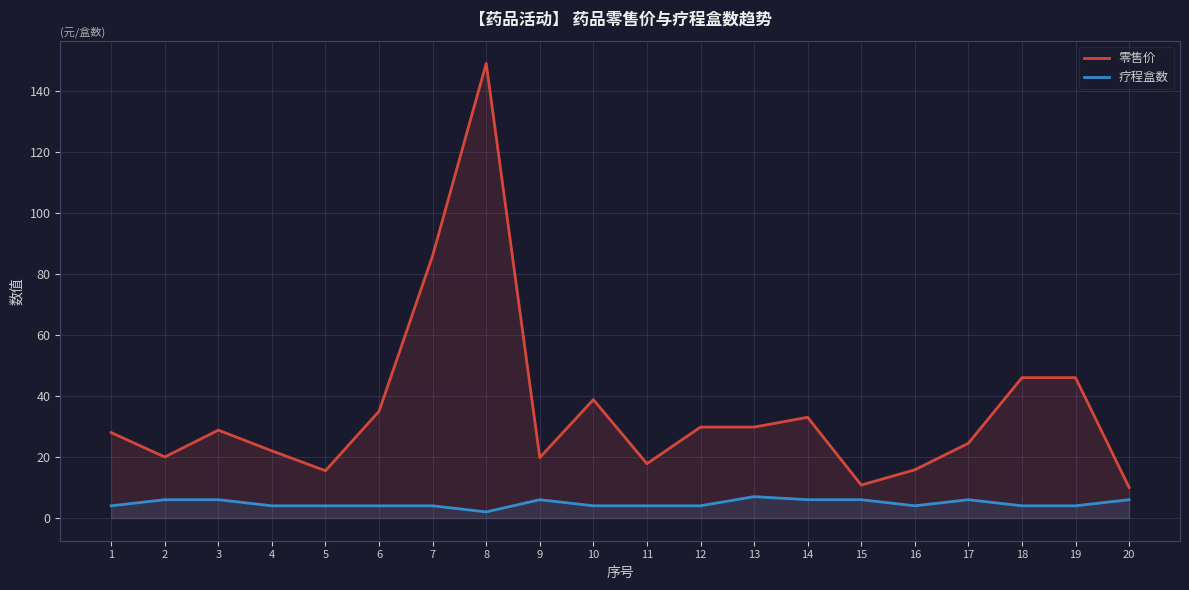

True or false: 疗程盒数 and 零售价 intersect in this chart.

False